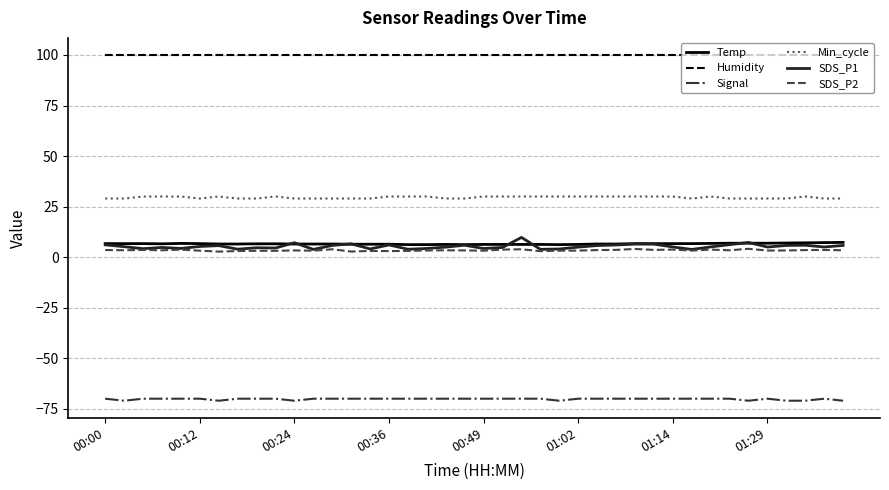

What is the smallest value displayed?

-71.0